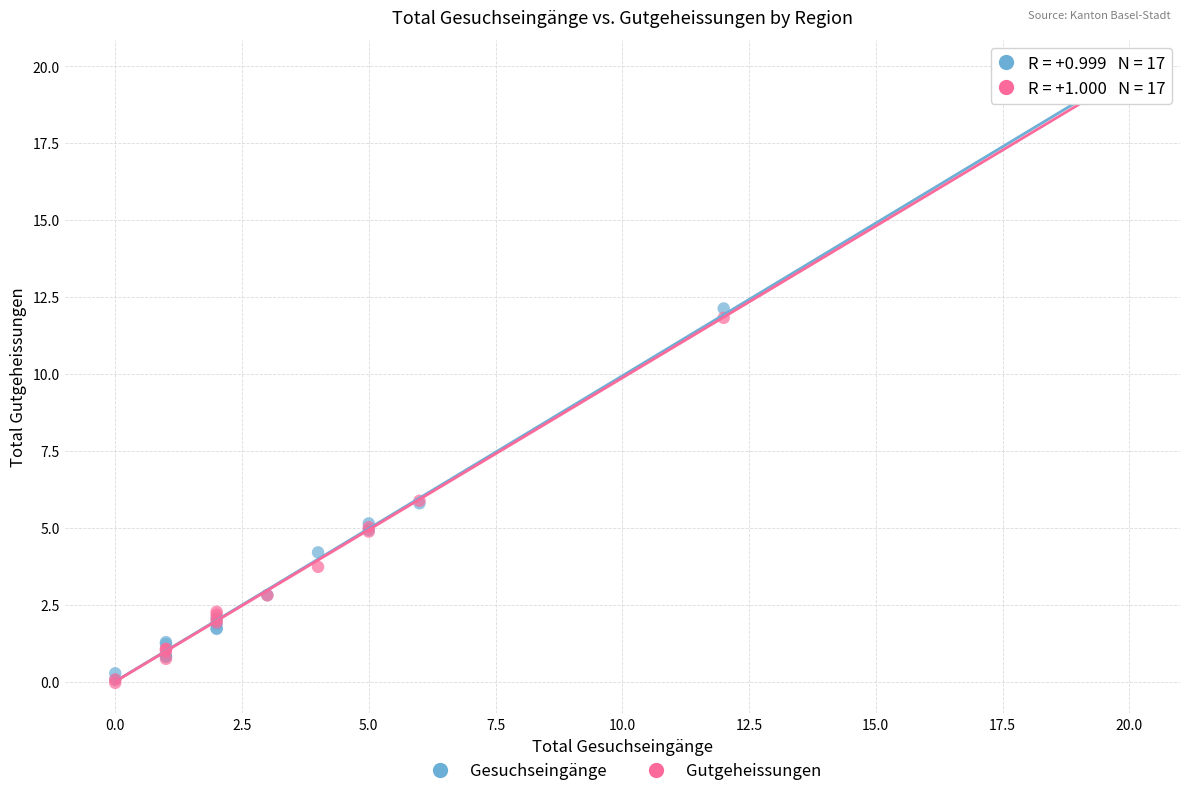

In the Gutgeheissungen series, what Y value is closest to 9?

11.8